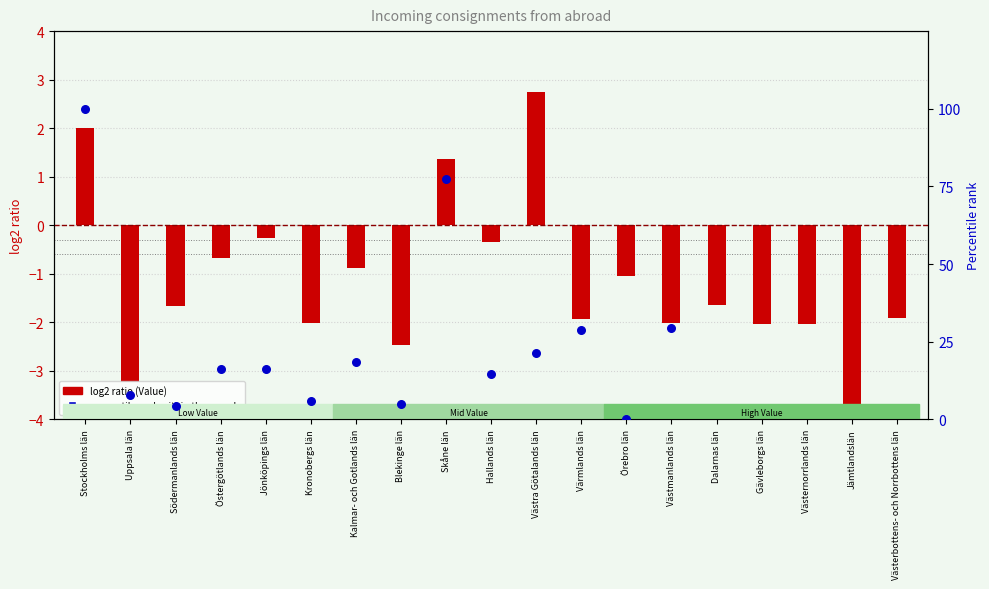

What is the change in value from Östergötlands län to Värmlands län?

+12.4